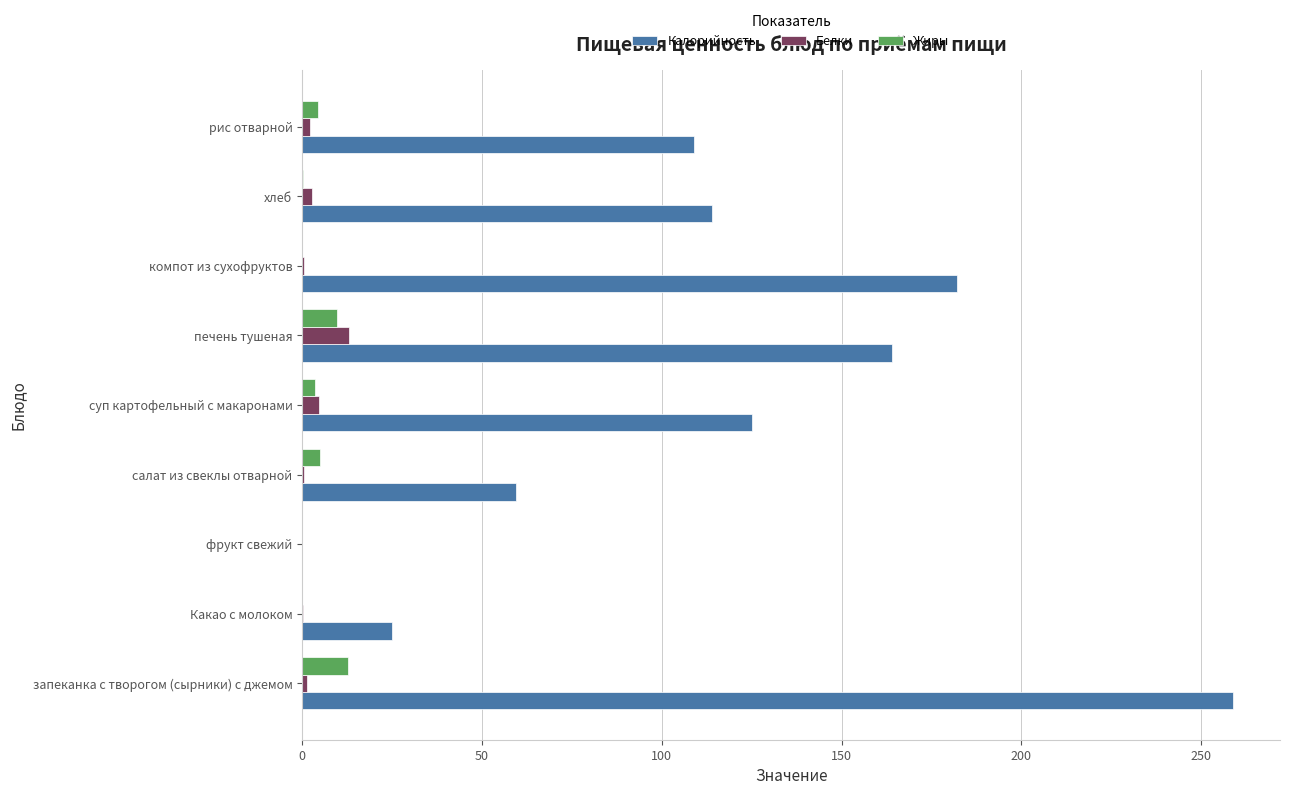

What are all the series names shown in the legend?

Калорийность, Белки, Жиры